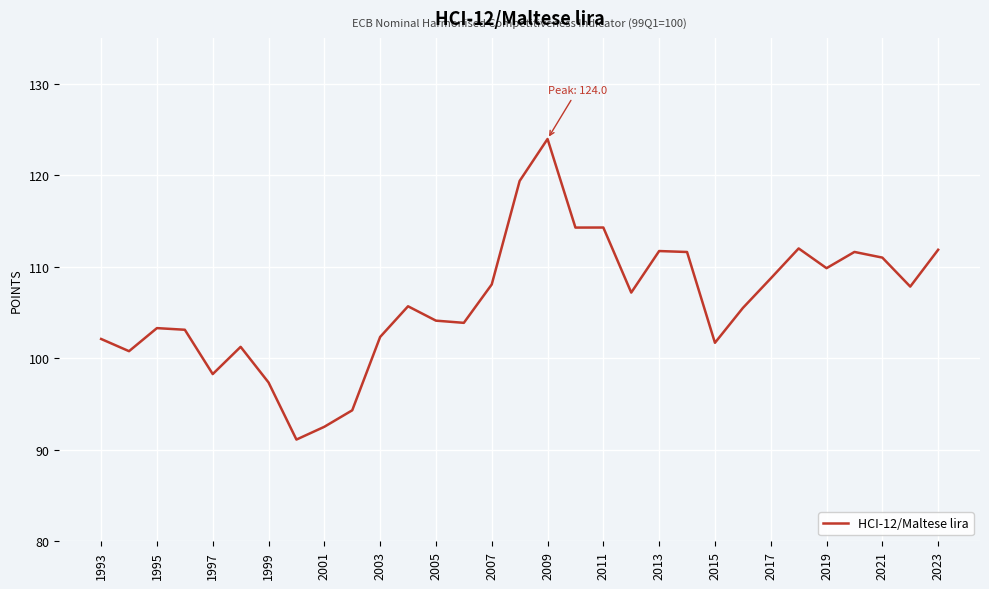

What is the maximum value shown in the chart?

124.0